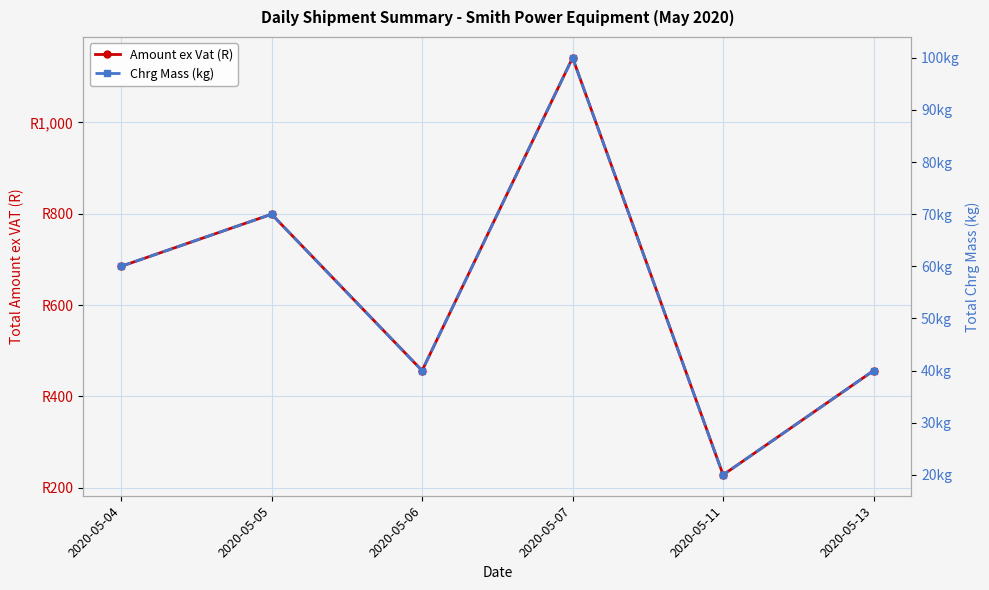

The Amount ex Vat (R) series shows 798.9 at 2020-05-05. True or false?

True